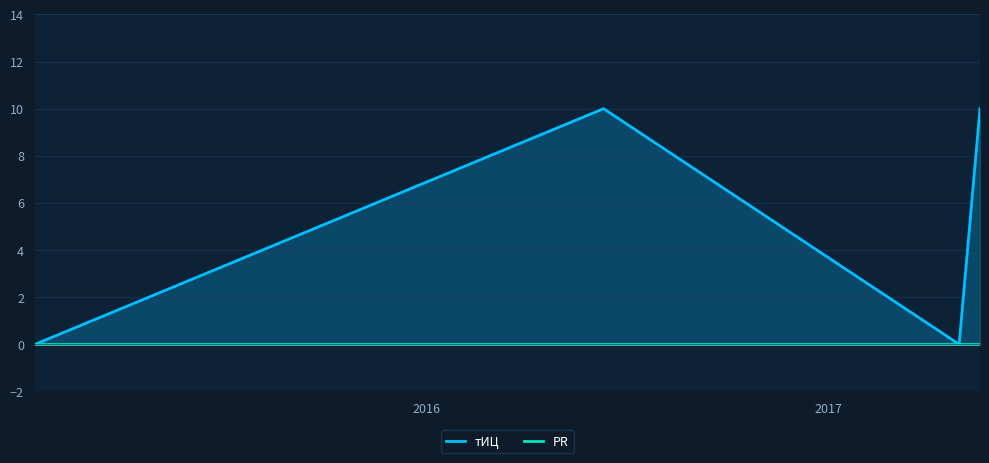

How many interior local peaks does the тИЦ series have?

1